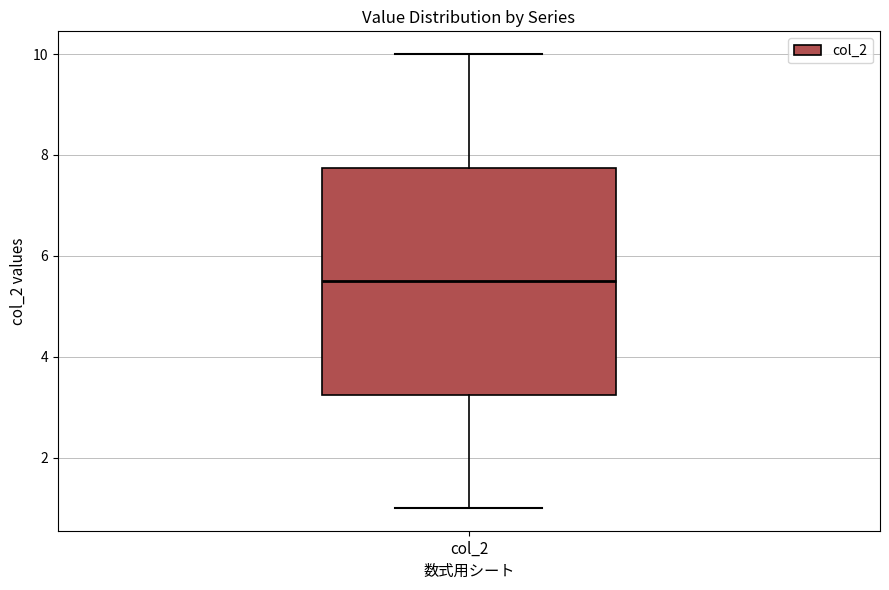

Read this box plot against the y-axis: the position of the median line, the range covered by the box, and the ends of both whiskers. The values are not printed on the chart, so give them approximately, as read against the axis.

median 5.6, box 3.2 to 7.8, whiskers 1.0 to 10.0